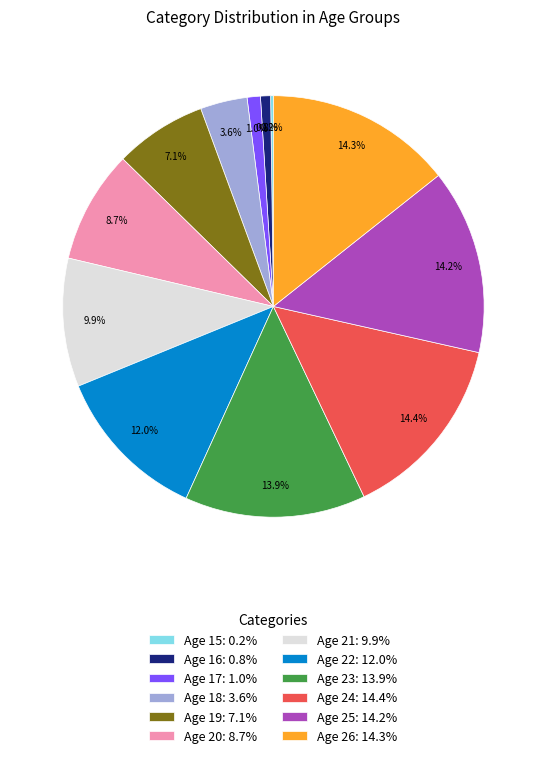

Does Age 24: 14.4% represent more than half of the total?

No